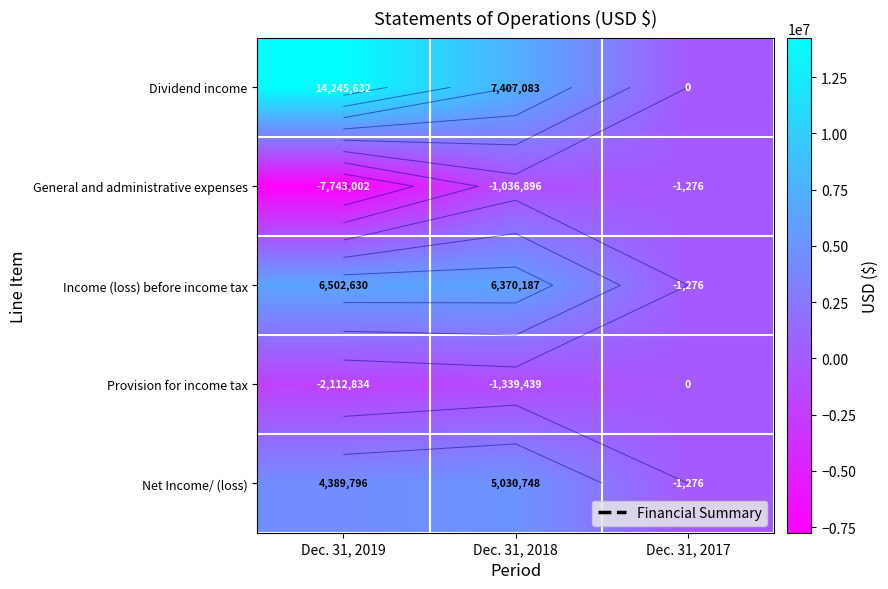

What is the highest value of the Income (loss) before income tax series?

6502630